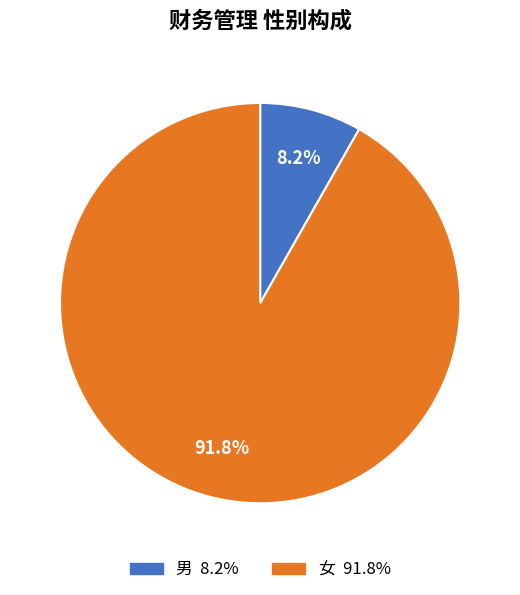

Is there any slice that represents more than half of the pie?

Yes